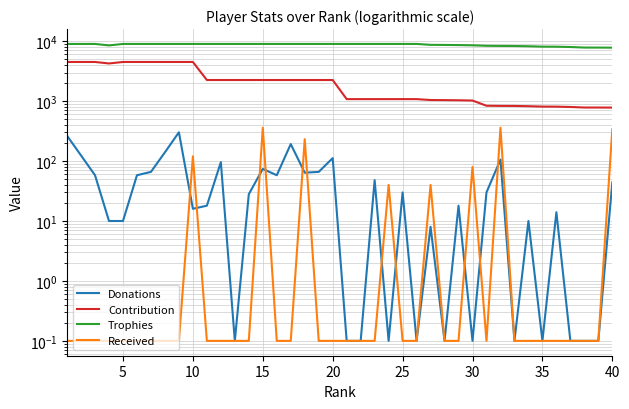

The value of Contribution at 35 is 811.0. True or false?

True